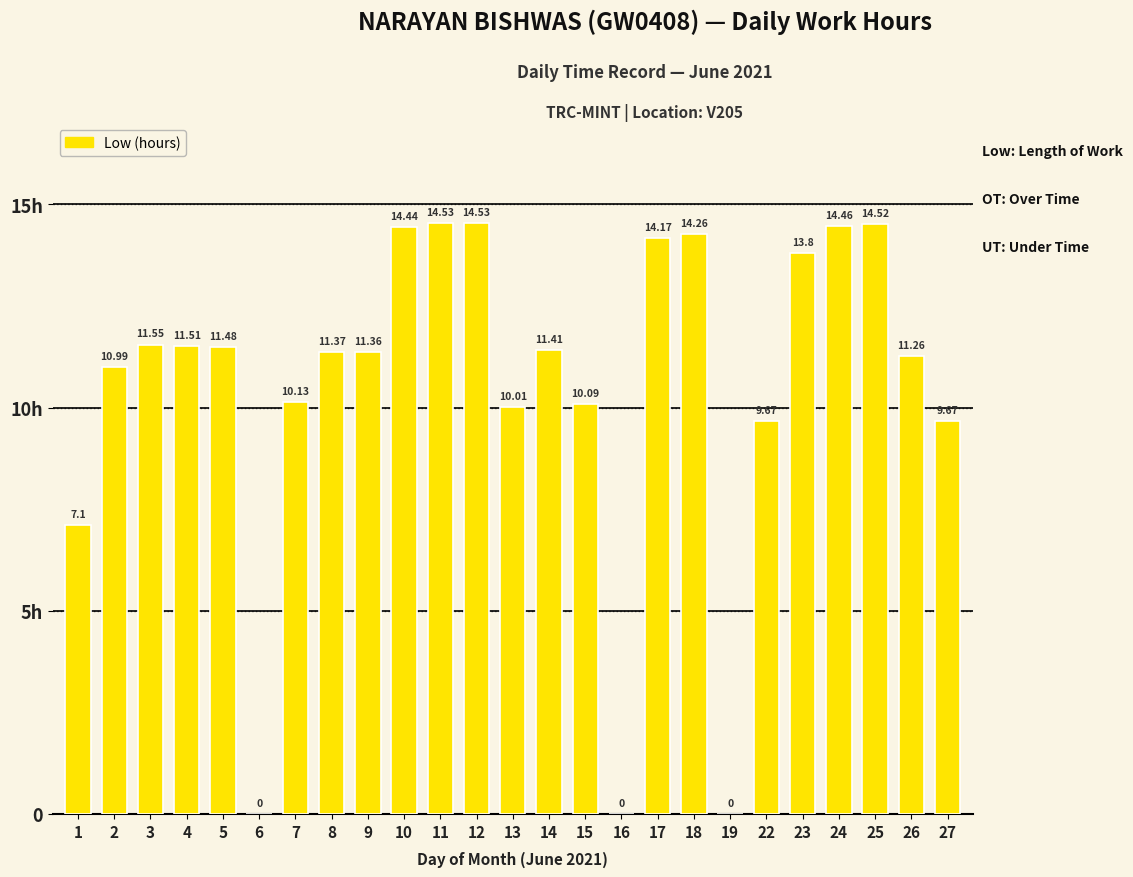

List the labels in order of value, smallest first.

6, 16, 19, 1, 22, 27, 13, 15, 7, 2, 26, 9, 8, 14, 5, 4, 3, 23, 17, 18, 10, 24, 25, 11, 12